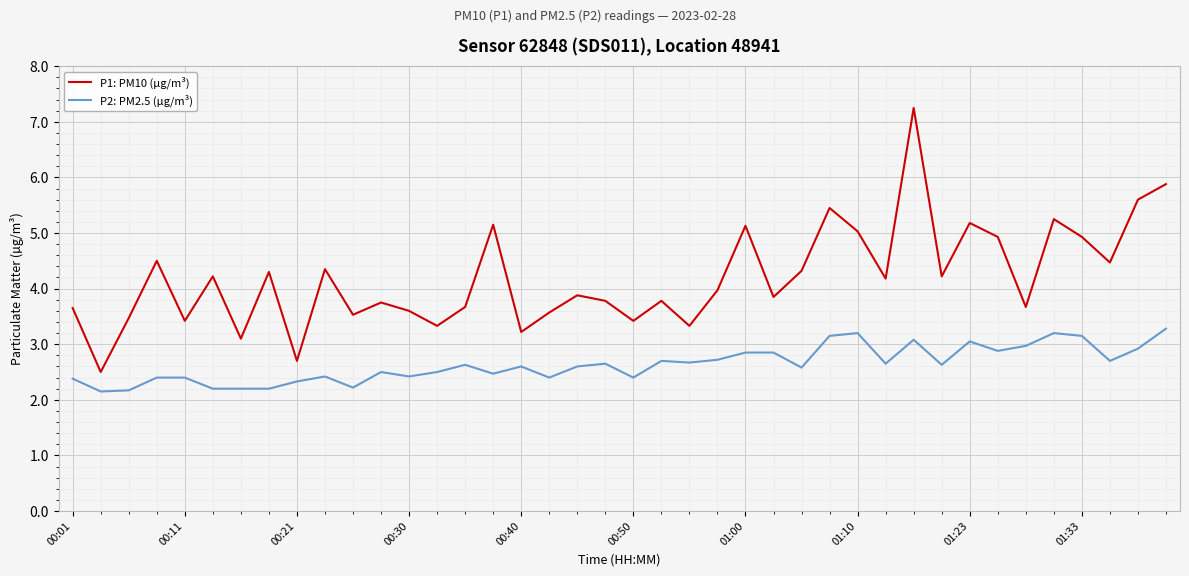

Which series has the largest total across all categories?

P1: PM10 (µg/m³)